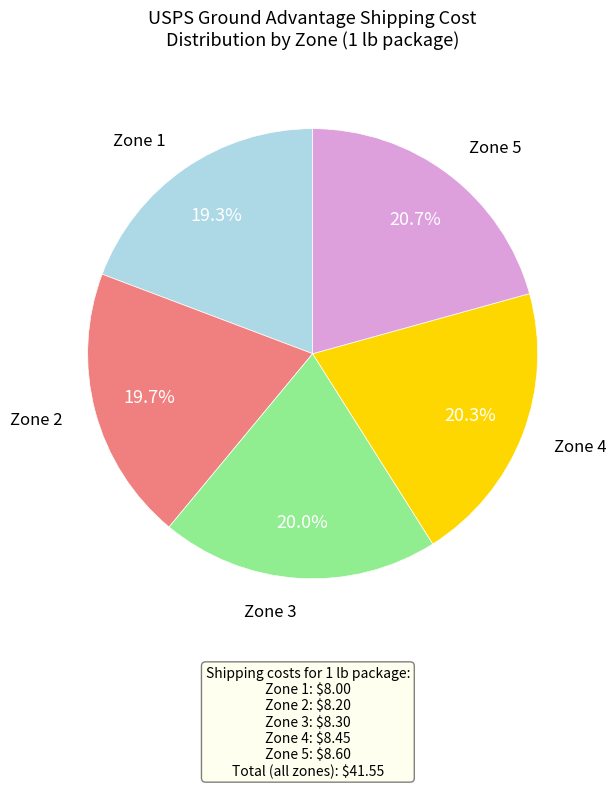

Is there any slice that represents more than half of the pie?

No